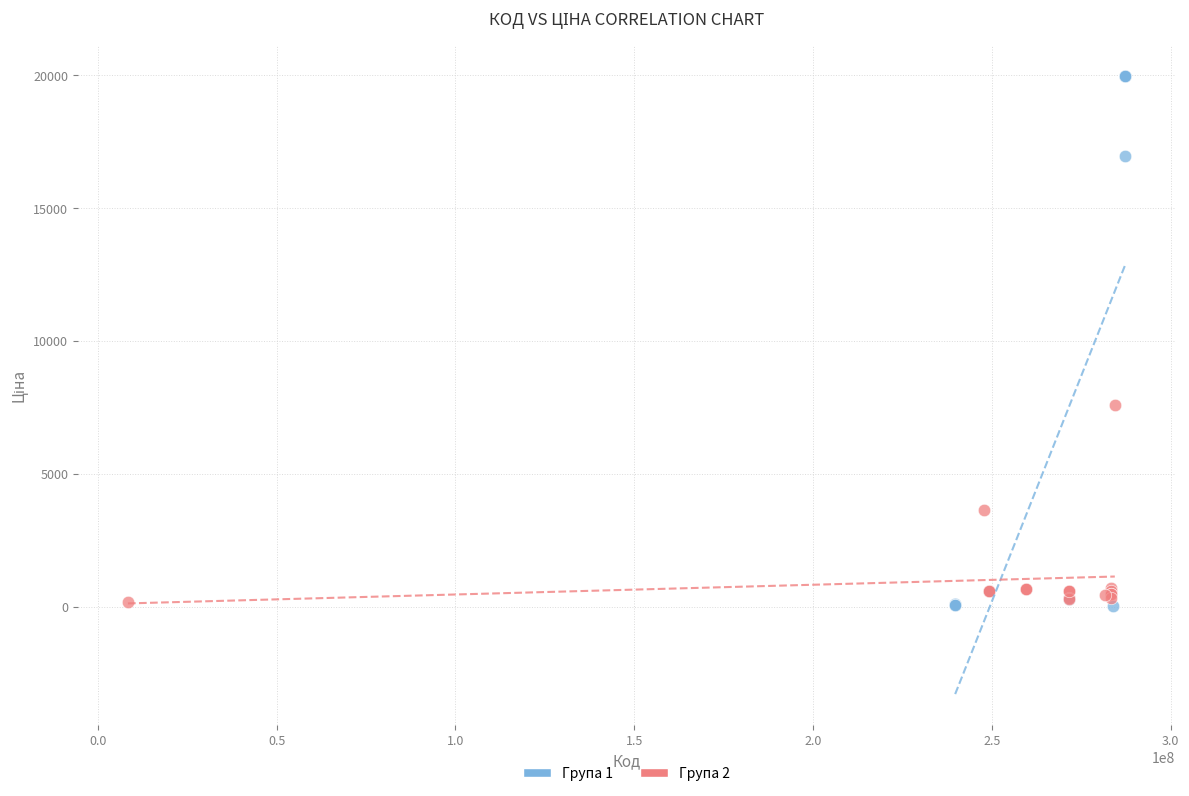

Which series reaches the maximum Y coordinate?

Група 1